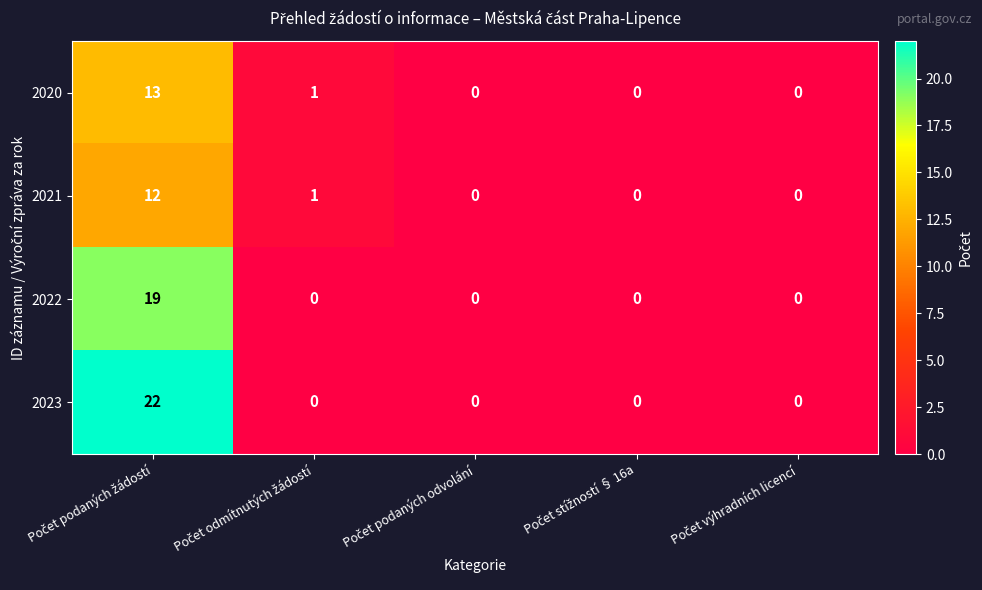

Which series has the largest total across all categories?

2023